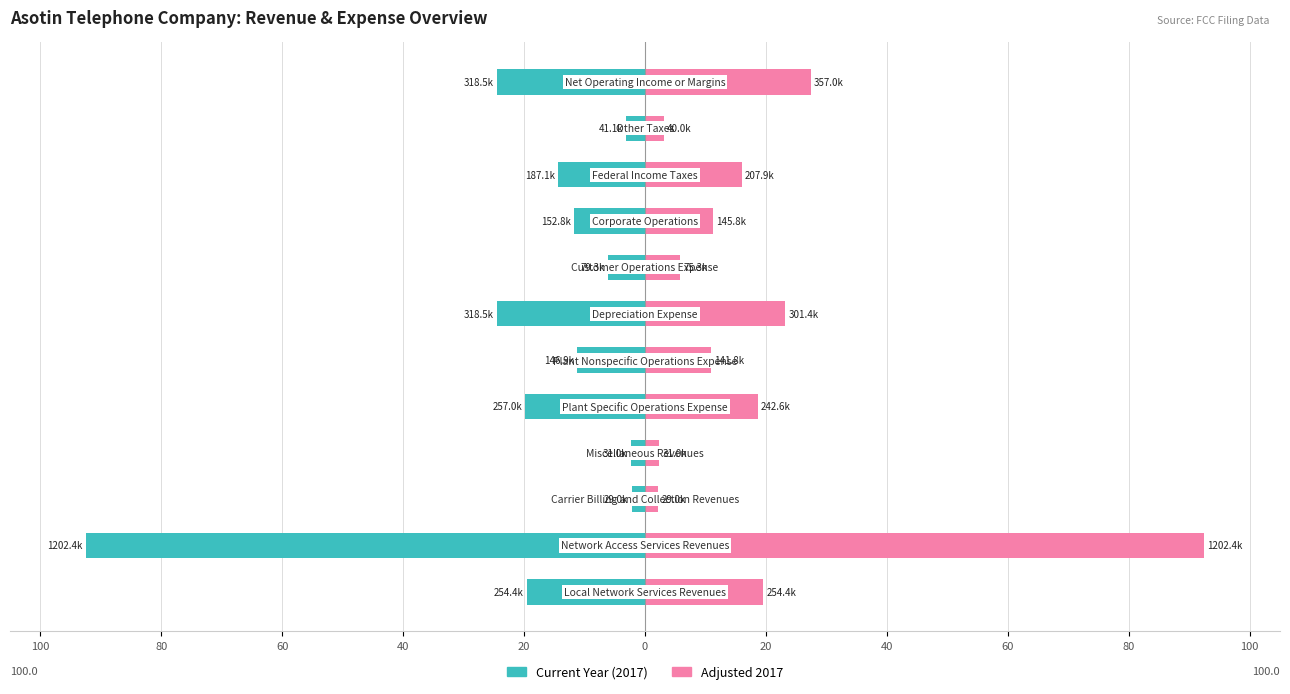

Between 0 and 60, which series saw the biggest shift?

Current Year (2017)